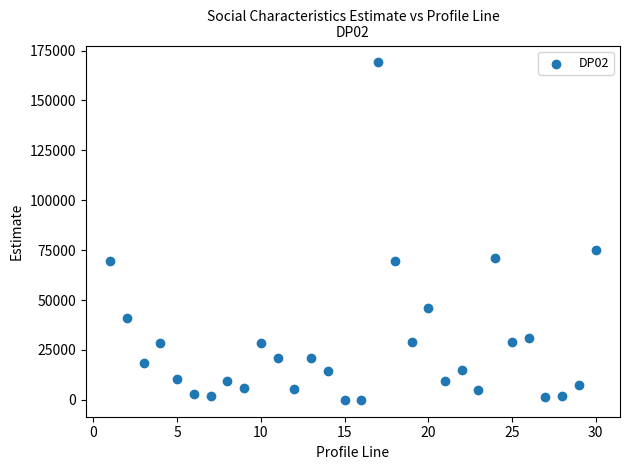

What is the range of Y values (max minus min)?

169067.6